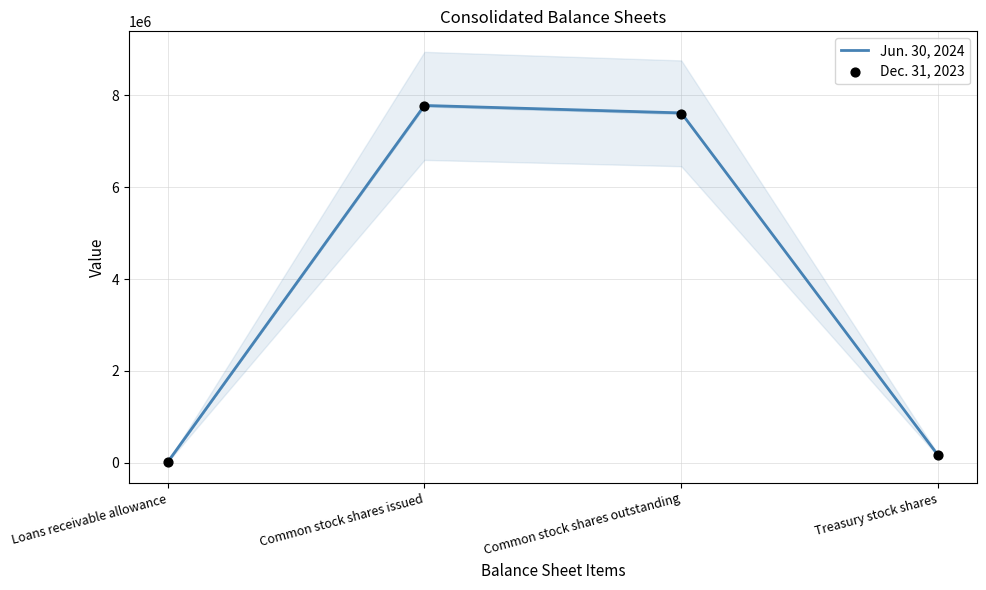

Which series has the largest Y range (max minus min)?

Jun. 30, 2024